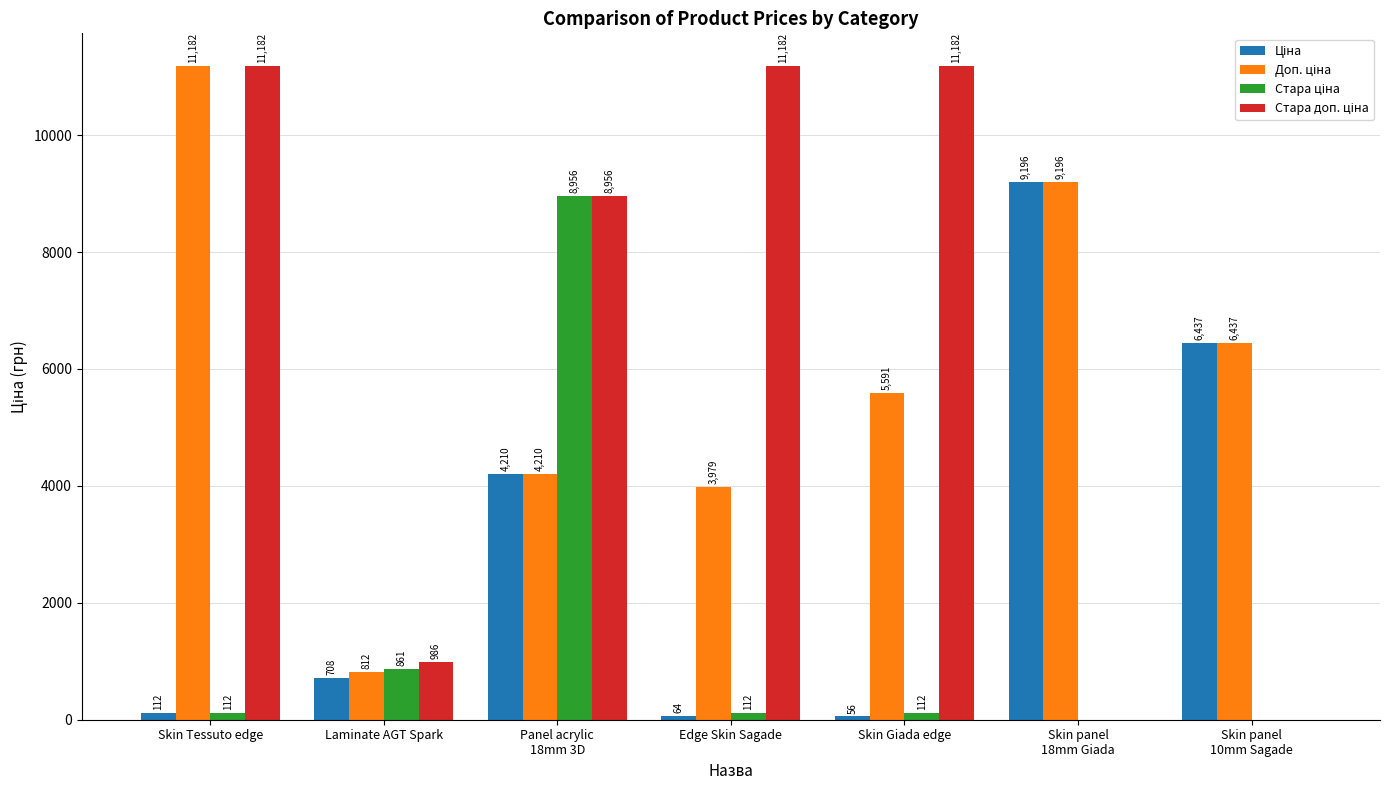

Is it true that Стара доп. ціна equals 14896.0 at Skin Tessuto edge?

False